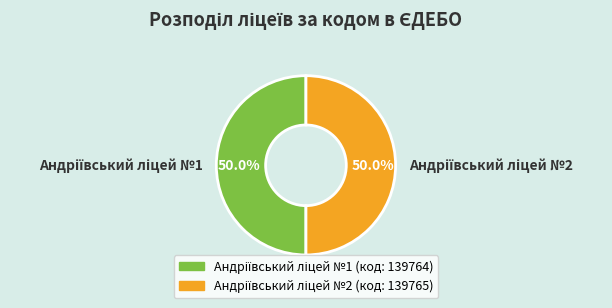

Count the number of slices in the pie.

2